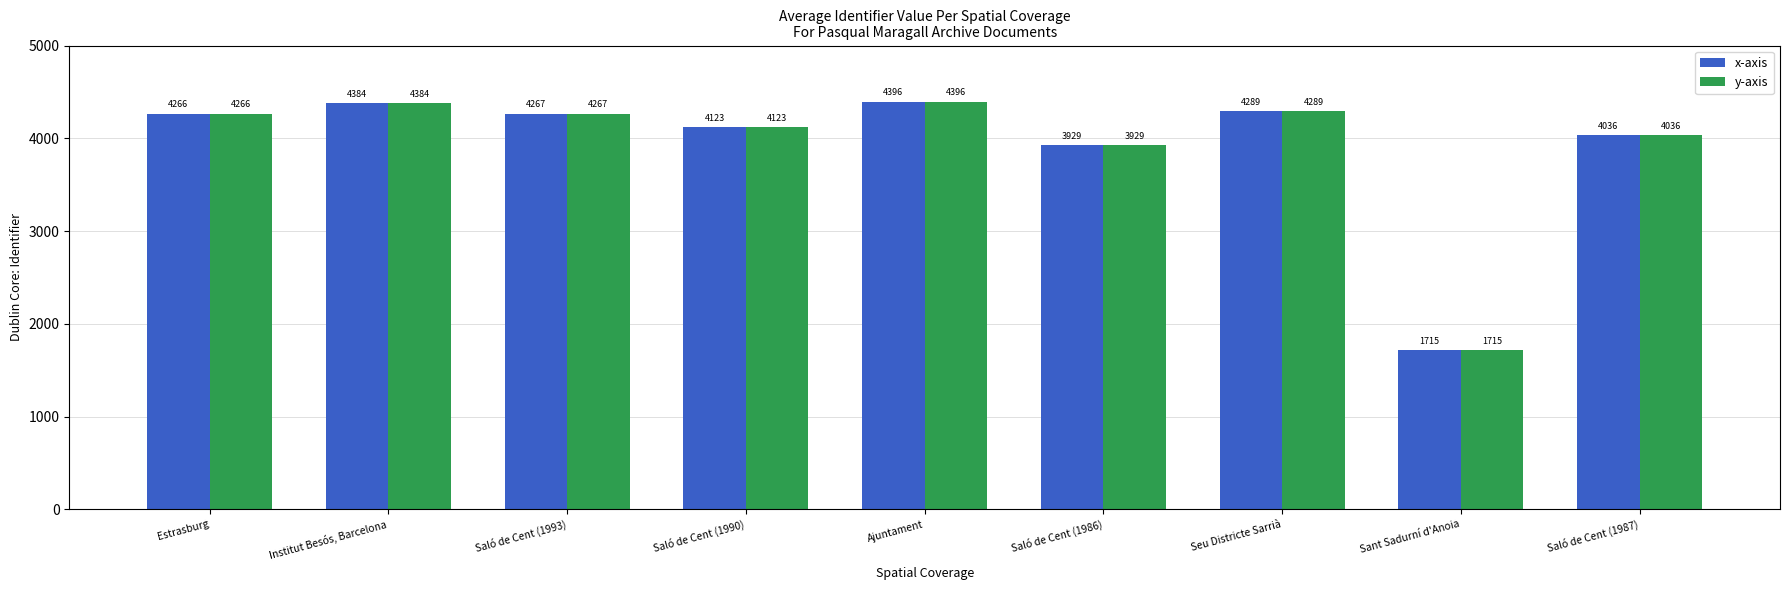

How many bars are there in each group?

2